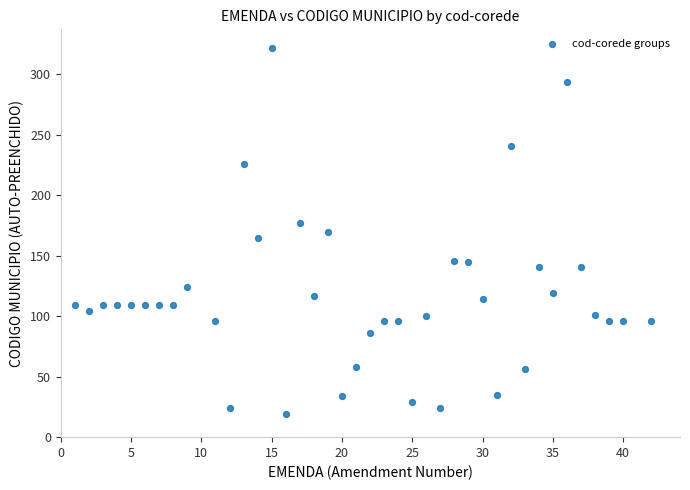

What is the range of X values (max minus min)?

41